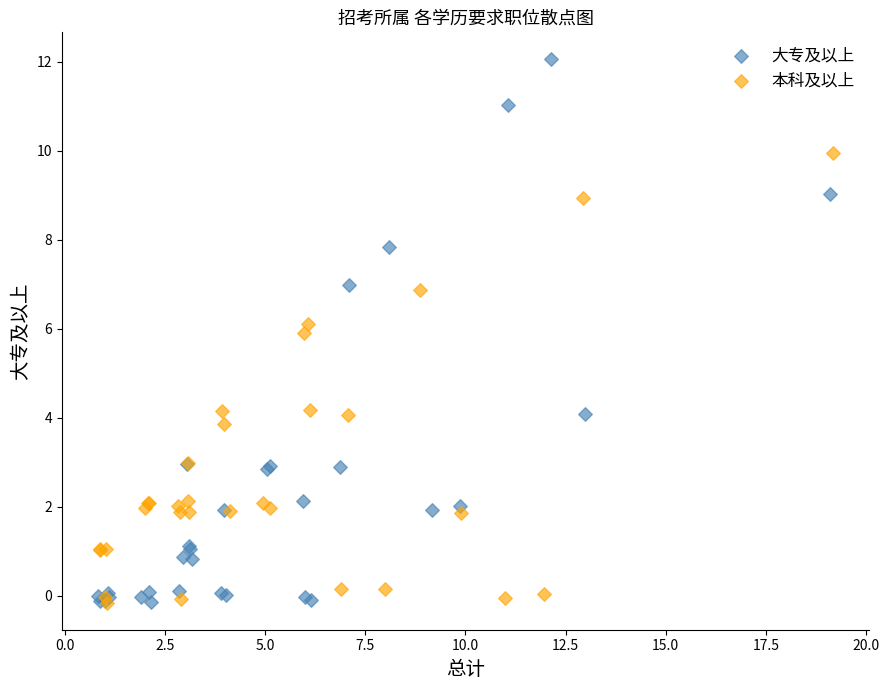

Which series has the widest spread of Y values?

大专及以上